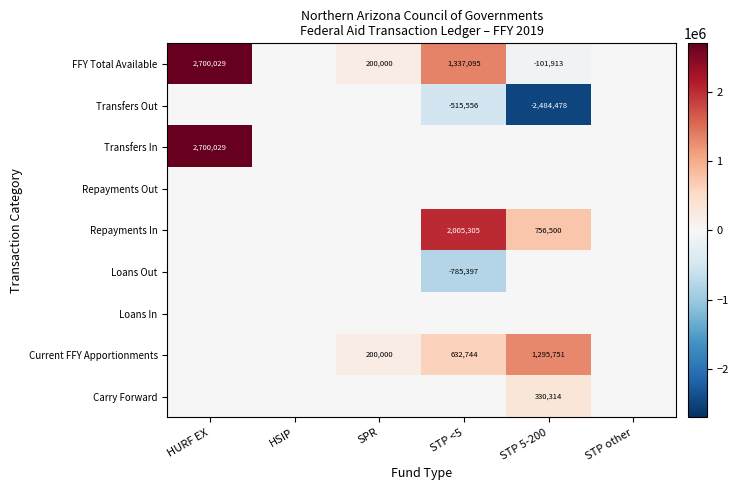

Is it true that Repayments In equals 2005305 at STP <5?

True